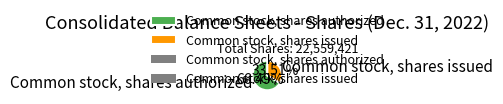

To the nearest percent, what is the combined percentage of Common stock, shares issued and Common stock, shares authorized?

100%